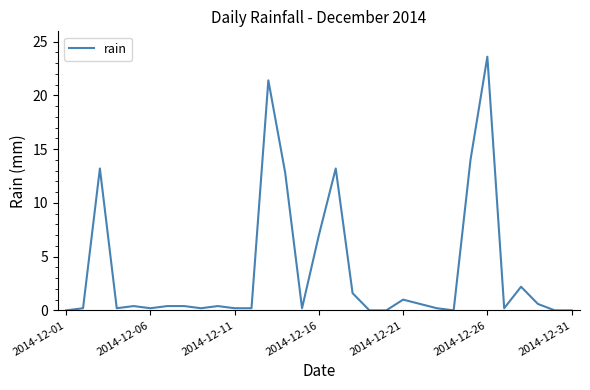

What is the average value?

3.7